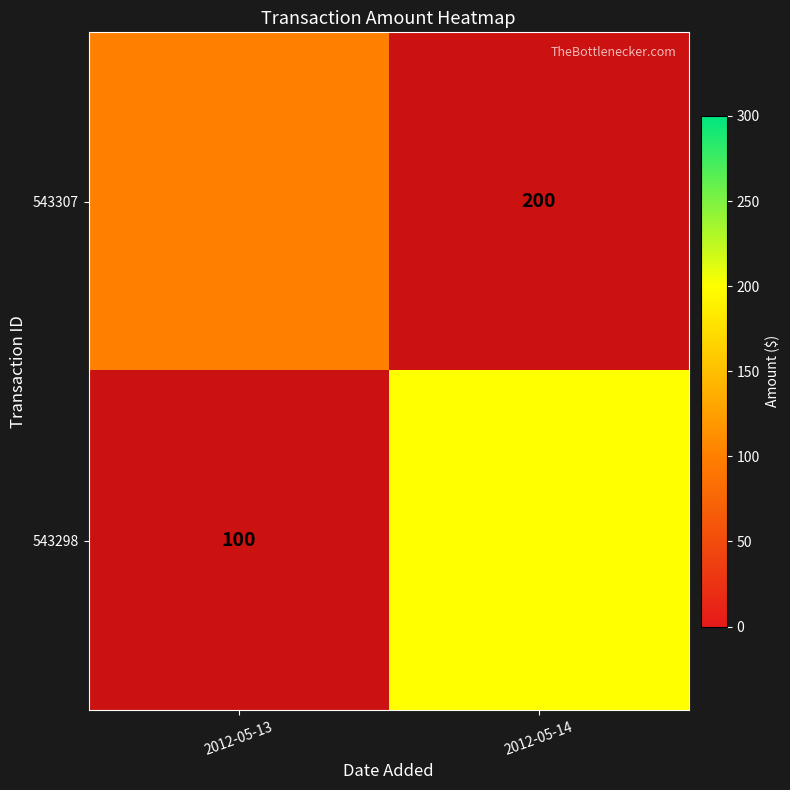

Rank the categories by 543298 value from highest to lowest.

2012-05-14, 2012-05-13